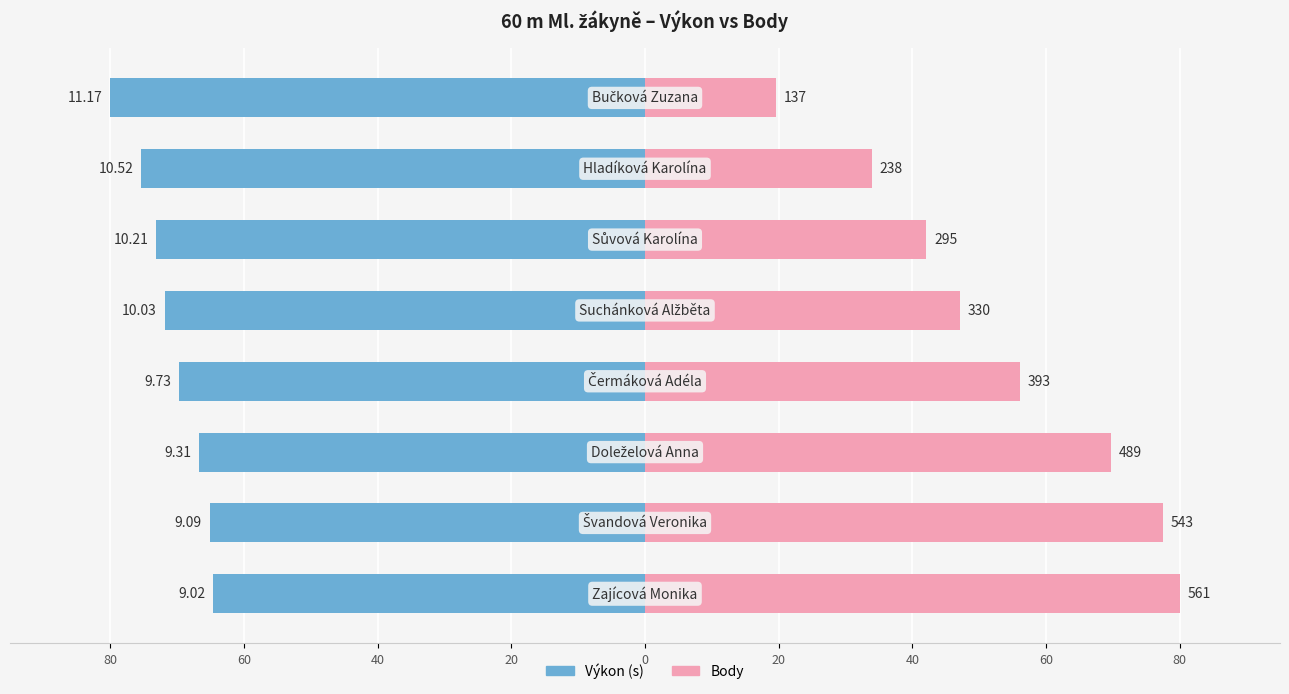

Which has a higher value, 80 or 0?

80